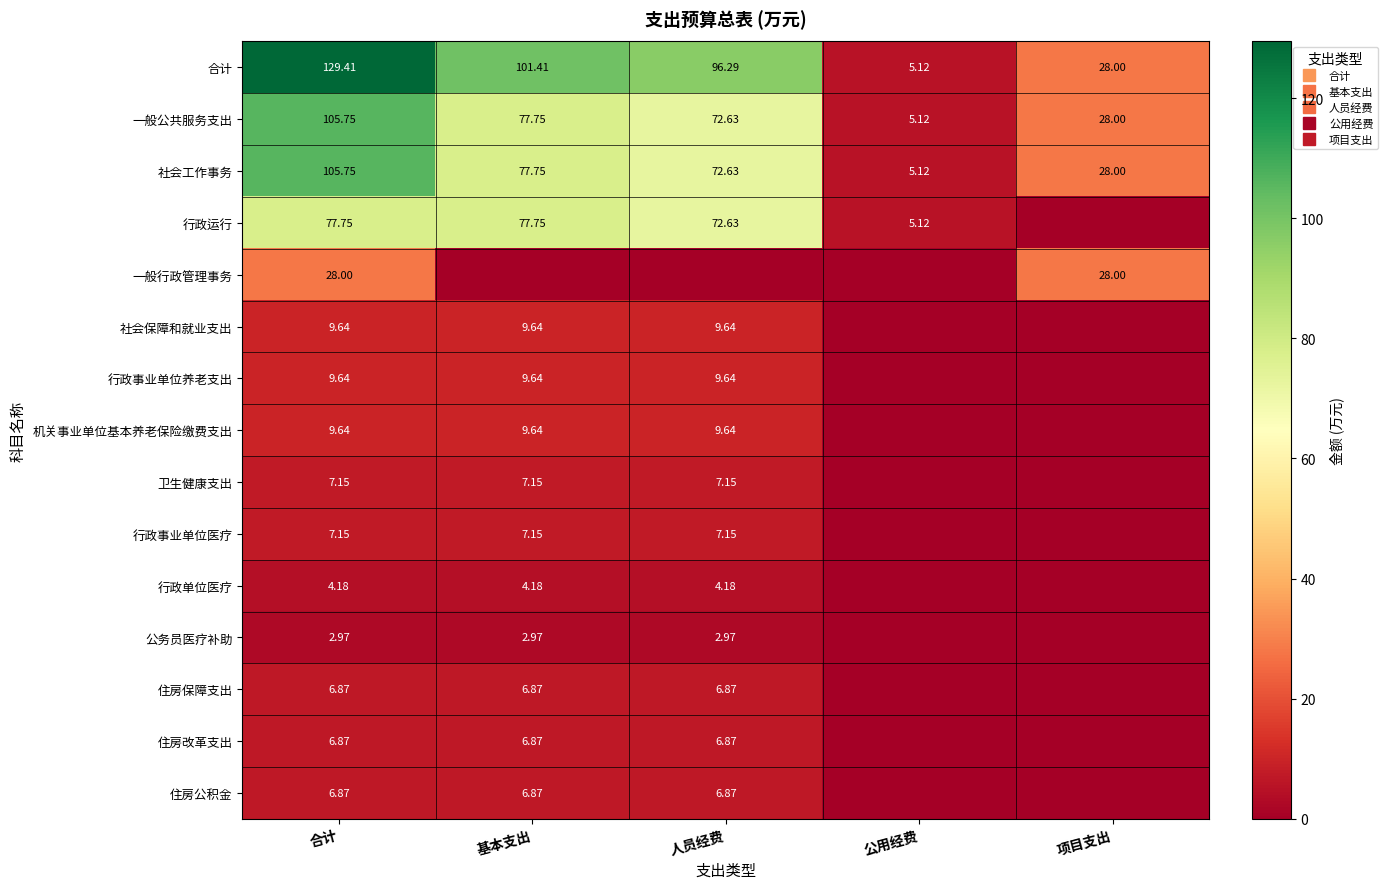

At which category is the sum across all series the highest?

合计